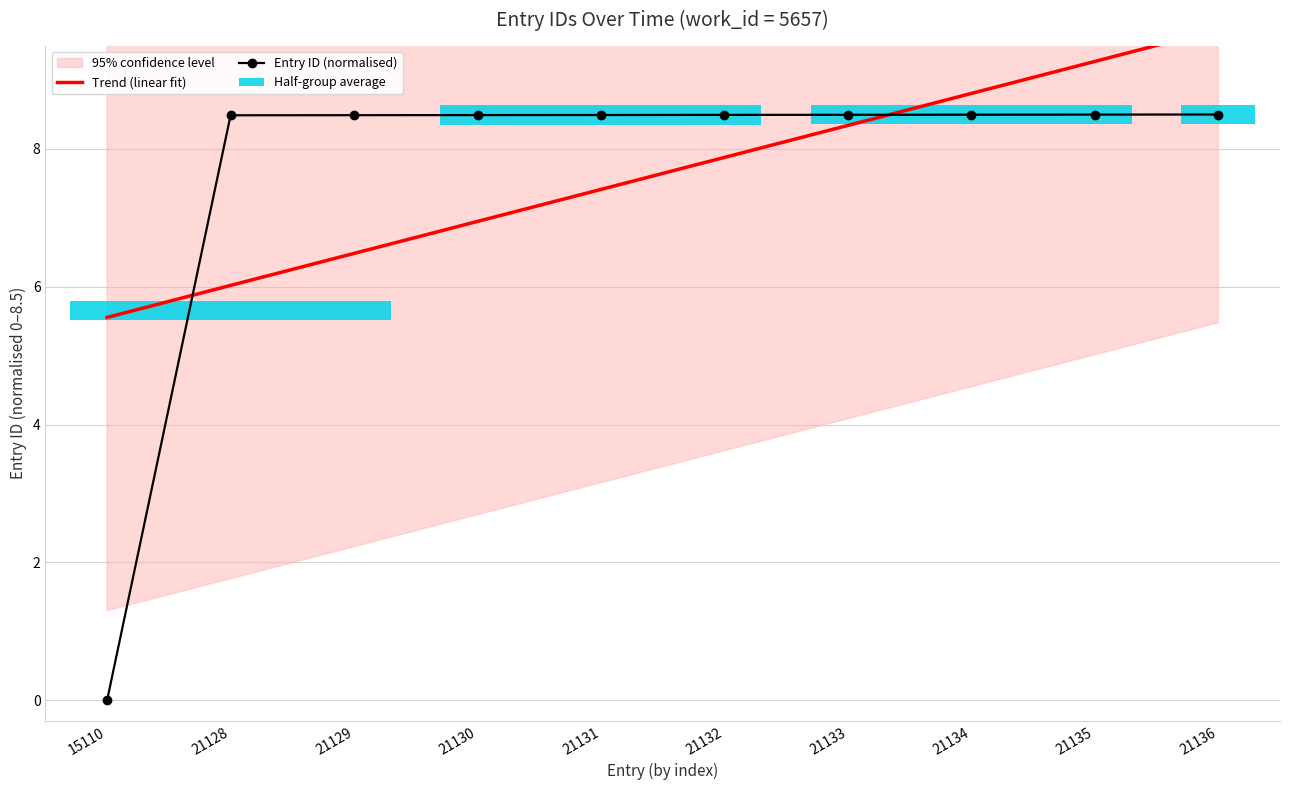

At 21132, list the series in order from smallest to largest.

Trend (linear fit), Entry ID (normalised)